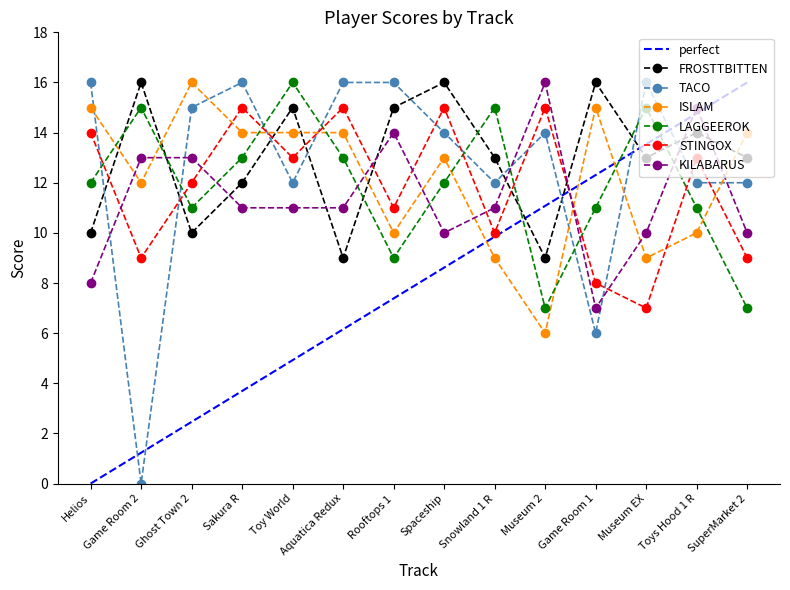

Is this an area chart (filled region under the line)?

No